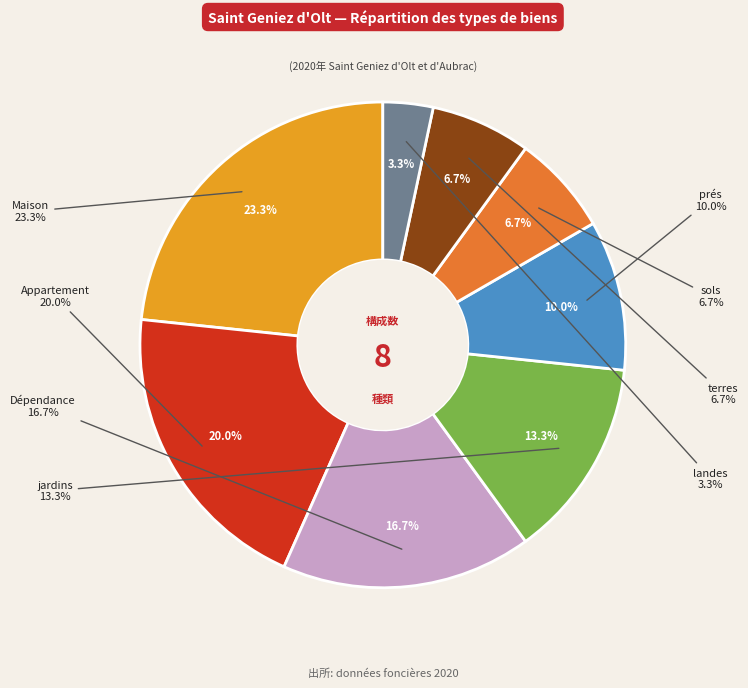

True or false: Dépendance accounts for 17% of the total.

True